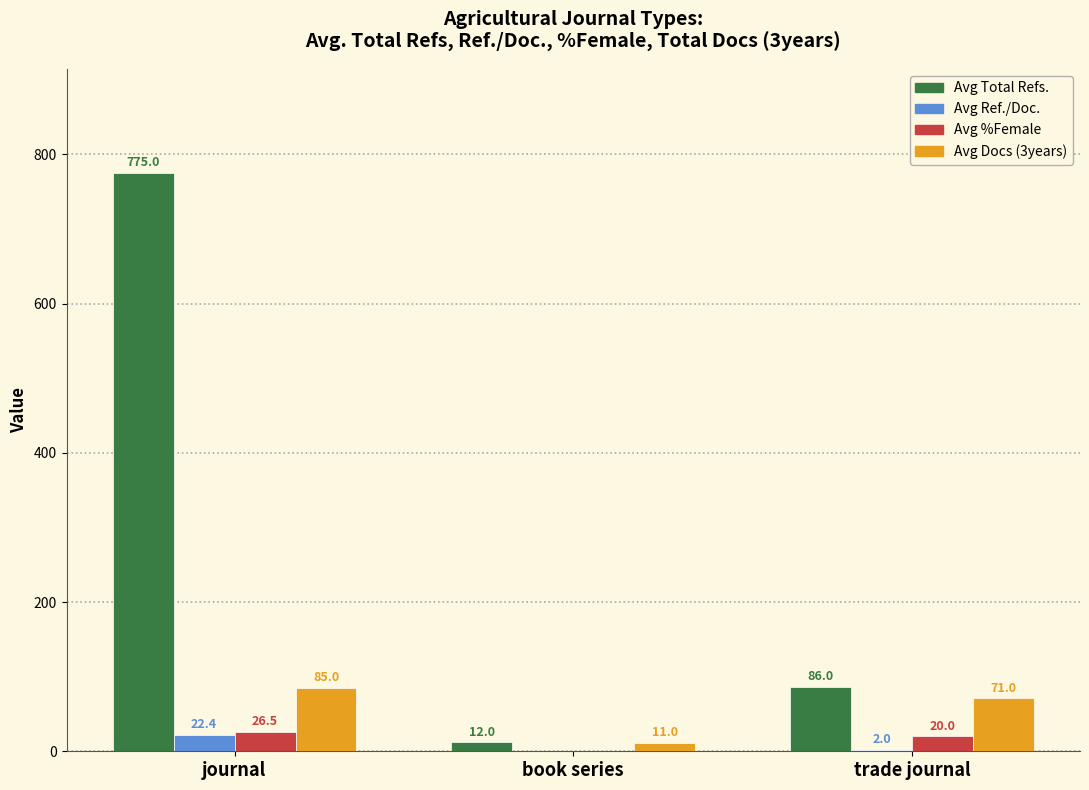

Are the bars grouped side by side (vs. stacked)?

Yes